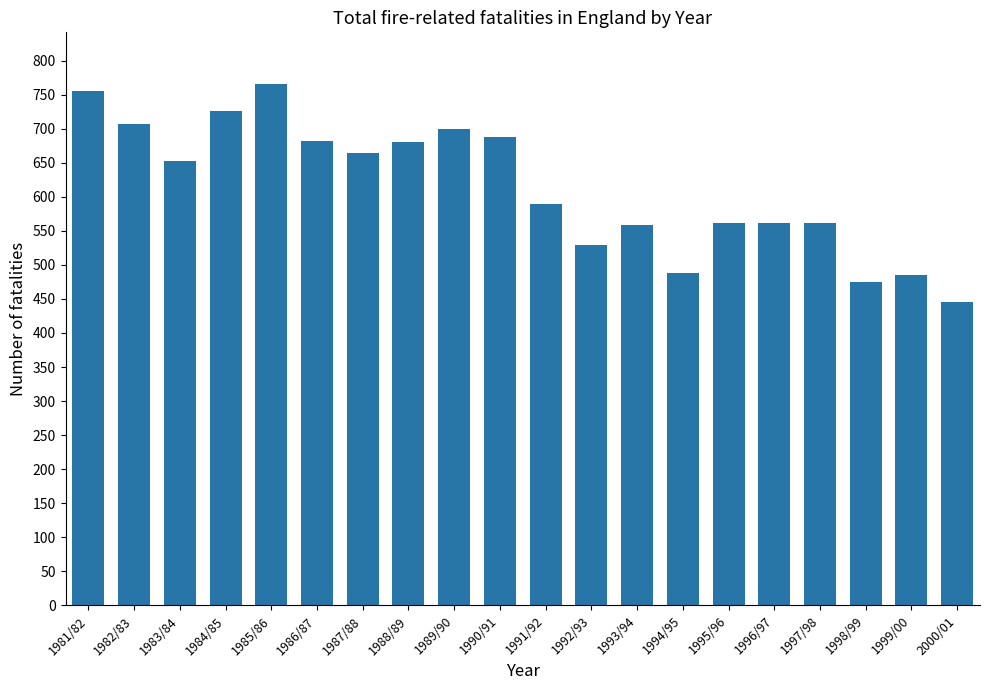

At which category does the chart reach its minimum across all series?

2000/01